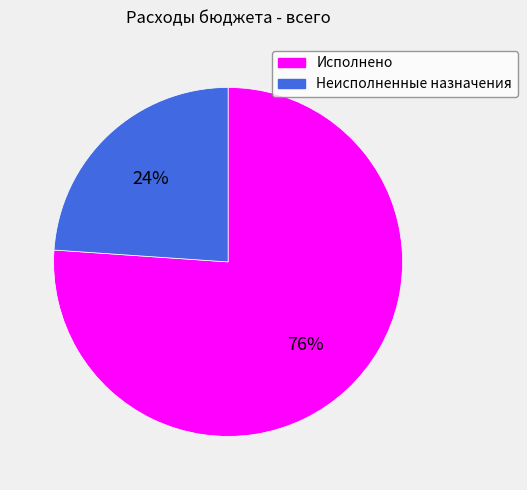

Which slice represents more than half of the pie?

Исполнено